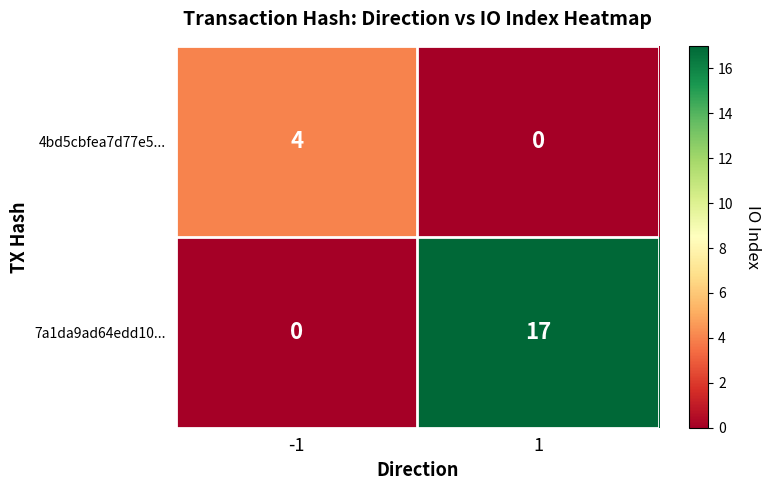

How many positive values does the 4bd5cbfea7d77e5... series have?

1